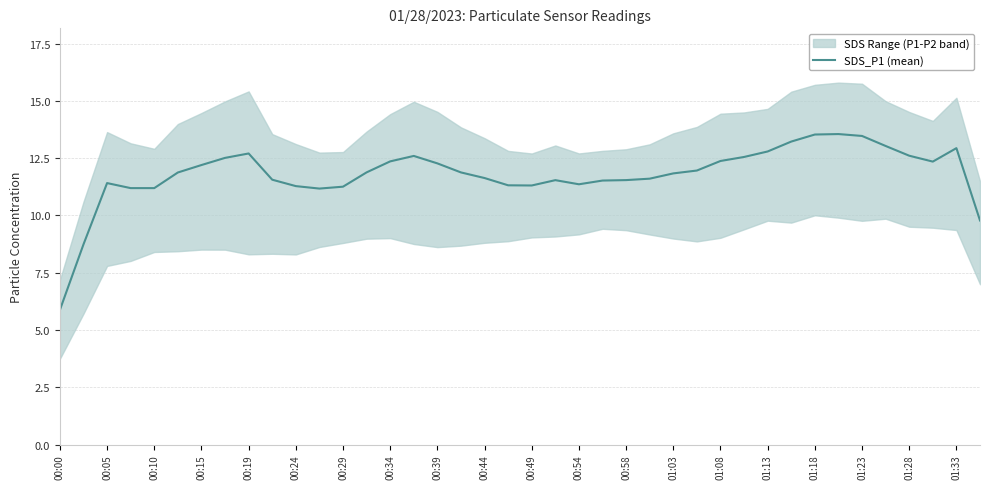

How many data points are less than 11?

3